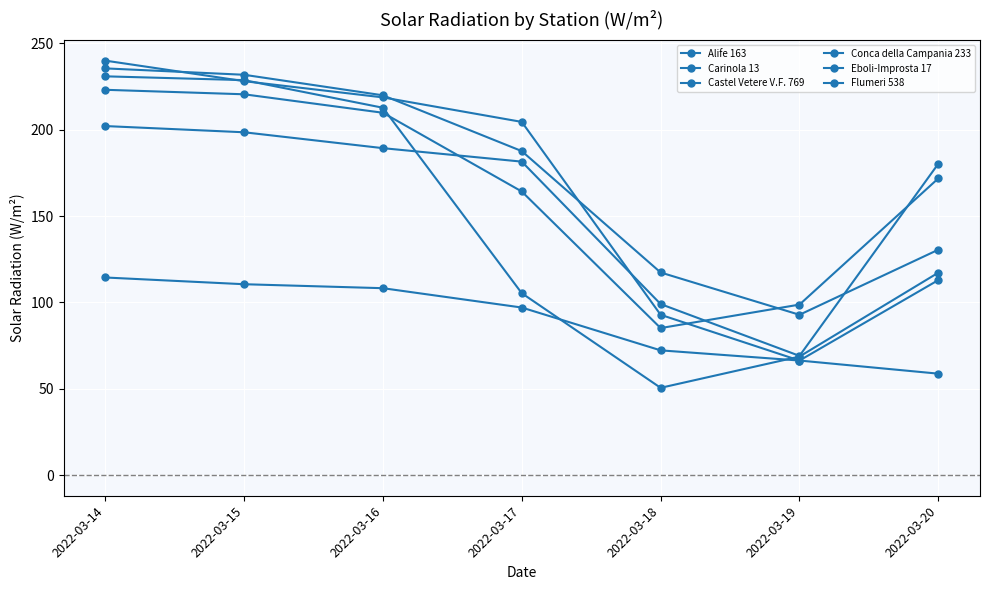

Between 2022-03-16 and 2022-03-18, which is larger?

2022-03-16